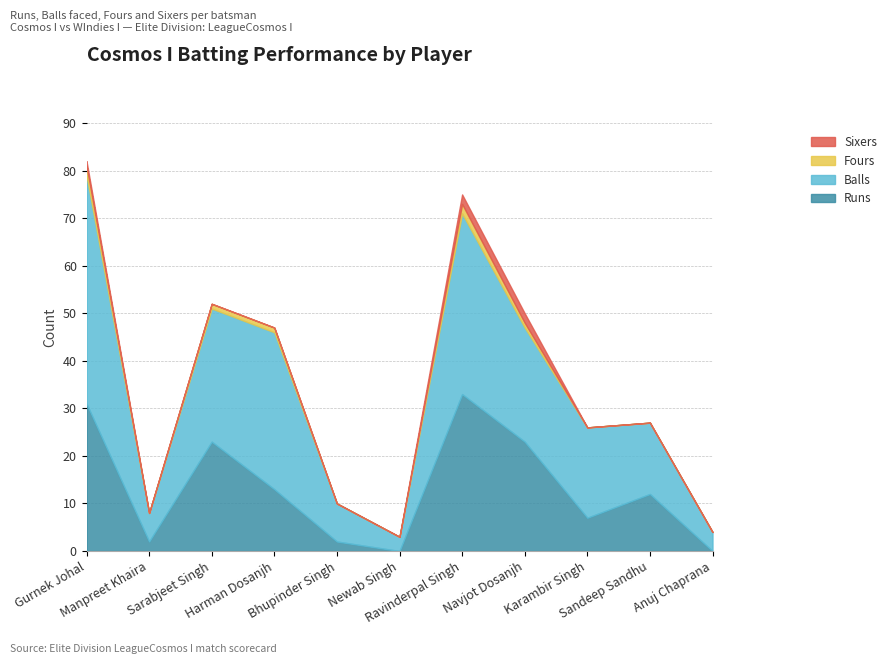

What are all the series names shown in the legend?

Runs, Balls, Fours, Sixers